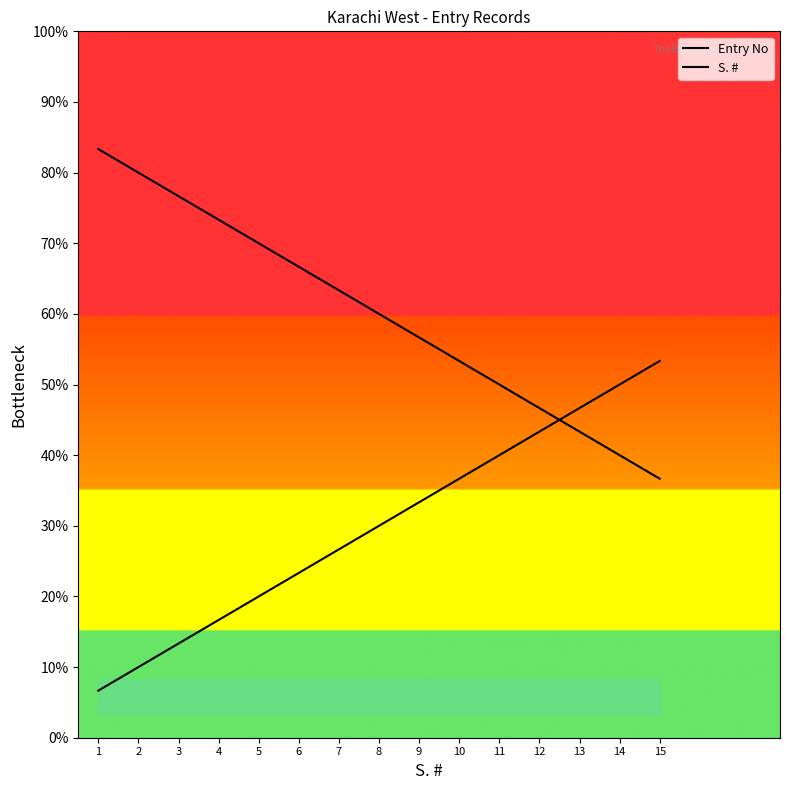

True or false: S. # has a value of 15 at 15.

True